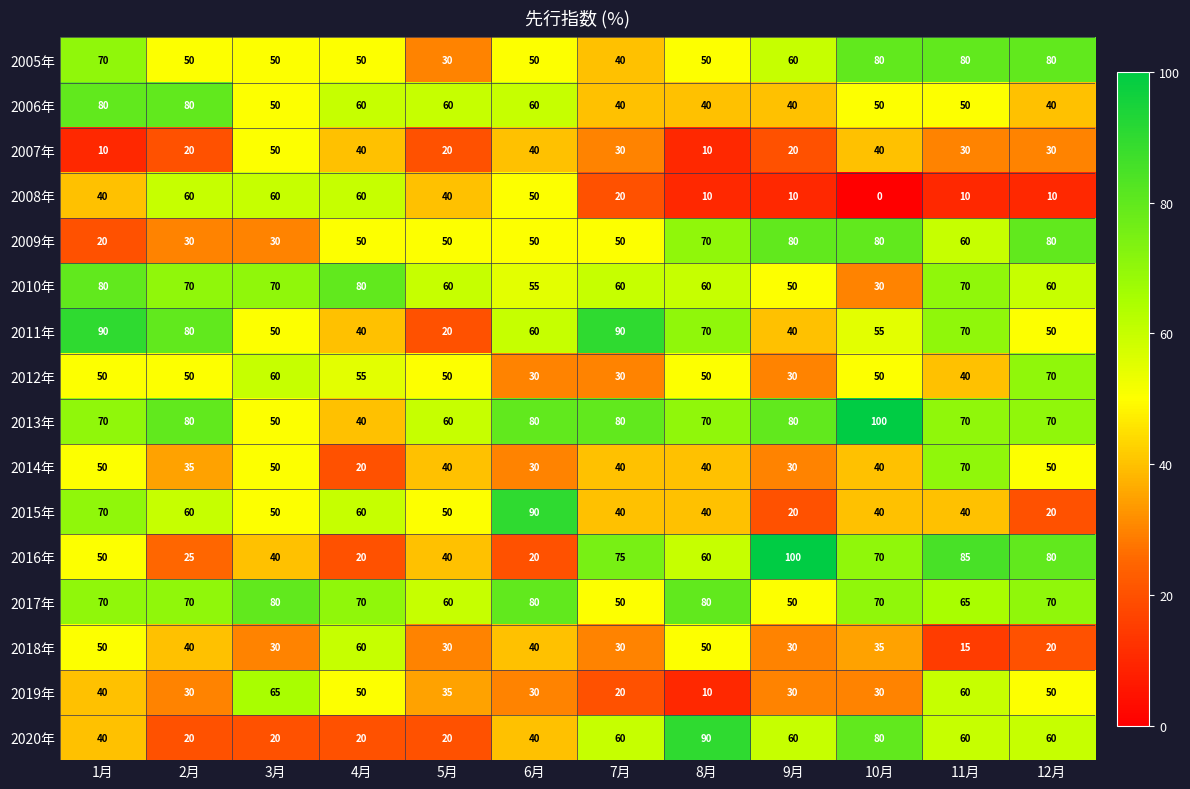

The 2016年 series shows 133 at 7月. True or false?

False